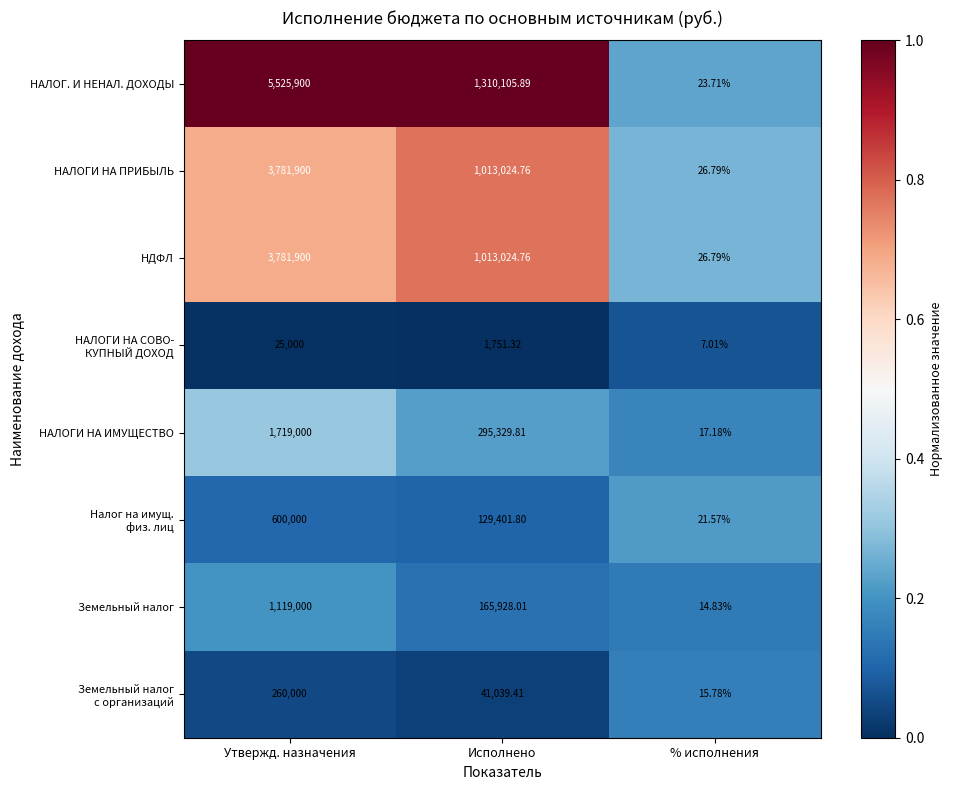

Where does the НДФЛ series first go above 1013024?

Утвержд. назначения